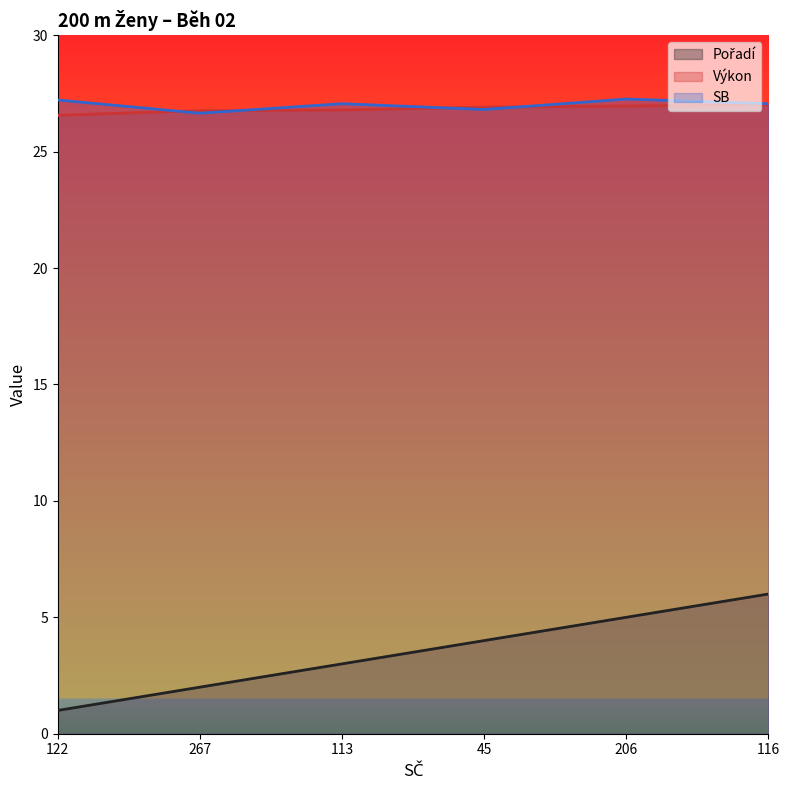

True or false: Výkon and Pořadí intersect in this chart.

False